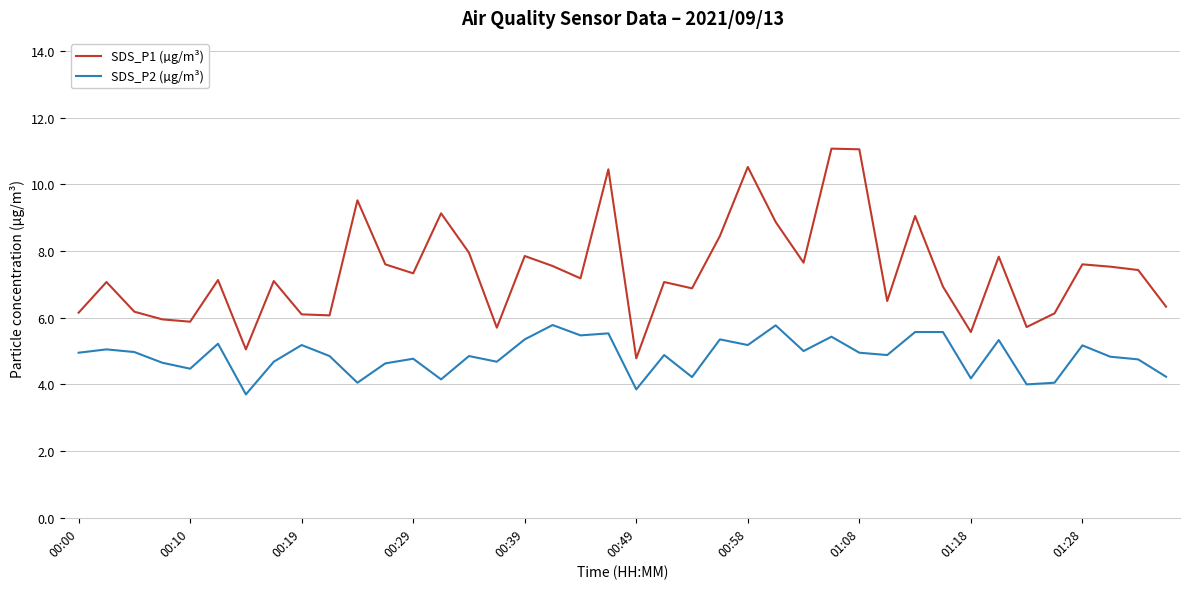

What is the difference between the maximum and minimum values in the SDS_P1 (µg/m³) series?

6.3